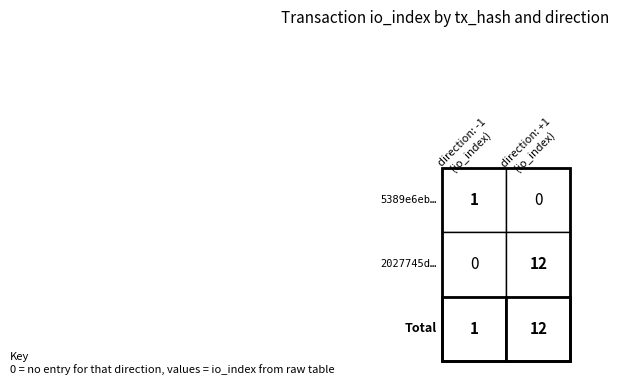

Rank the series at 1 from highest to lowest value.

2027745d5b492d3b8d26123921f25e9cd93ddc0, 5389e6eb0a48495a12120f0236124e0249a9a18